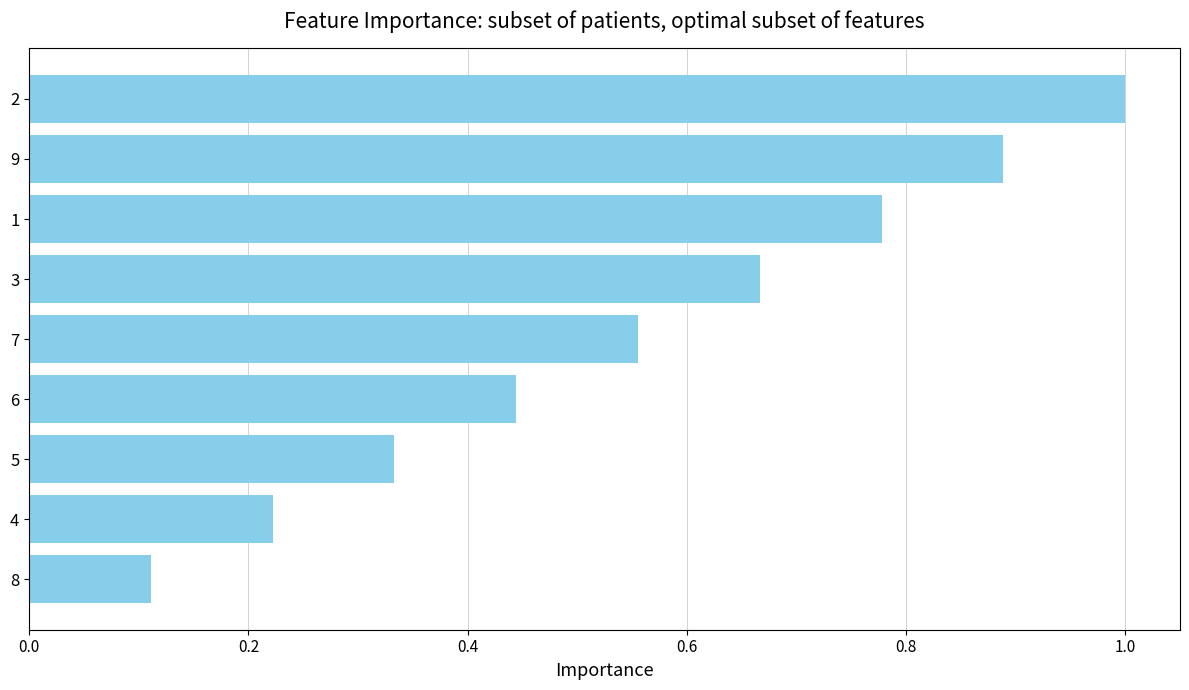

What is the sum of all values?

5.0